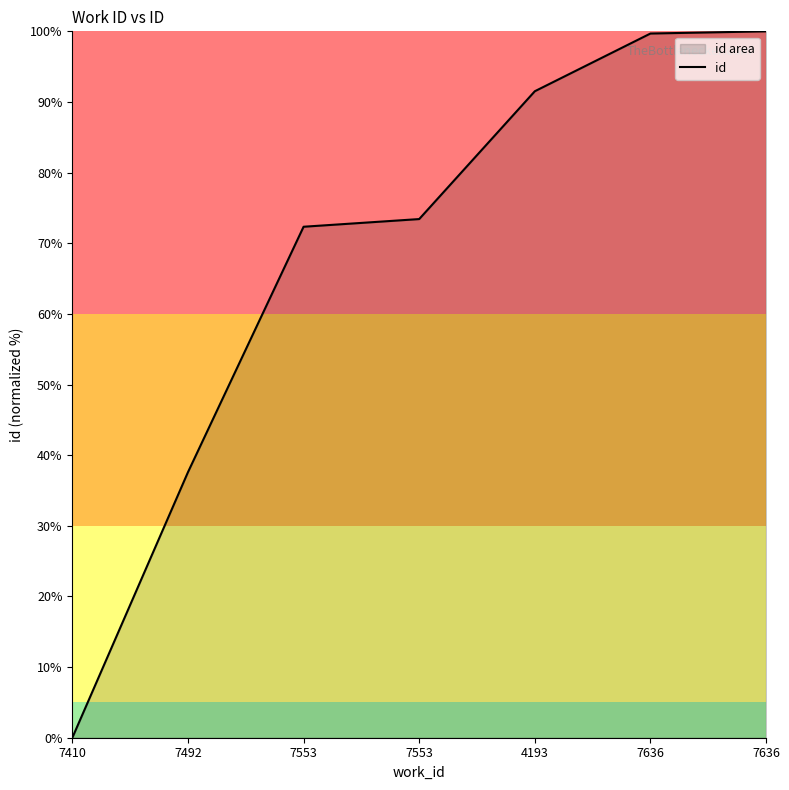

How many lines are shown in the chart?

1